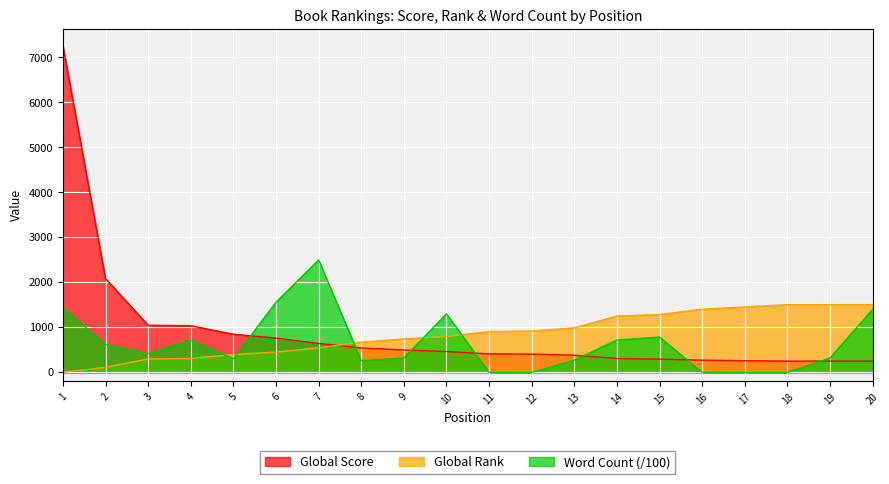

What is the total value across all series at 12?

1326